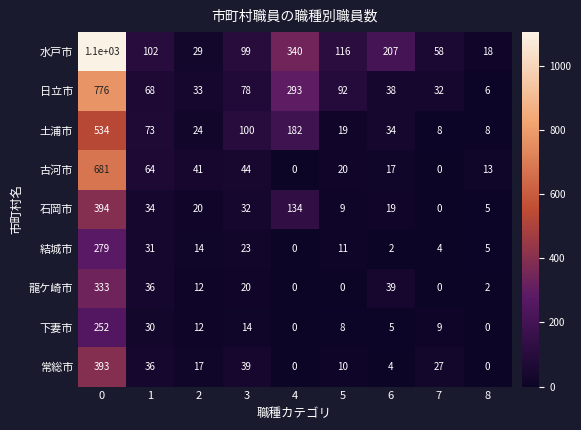

Which series has the largest total across all categories?

水戸市